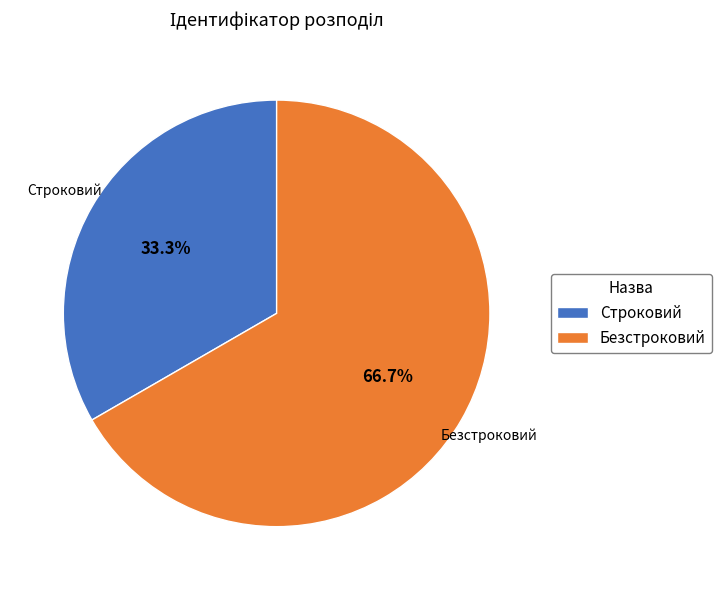

What percentage is the Безстроковий slice, to the nearest percent?

67%